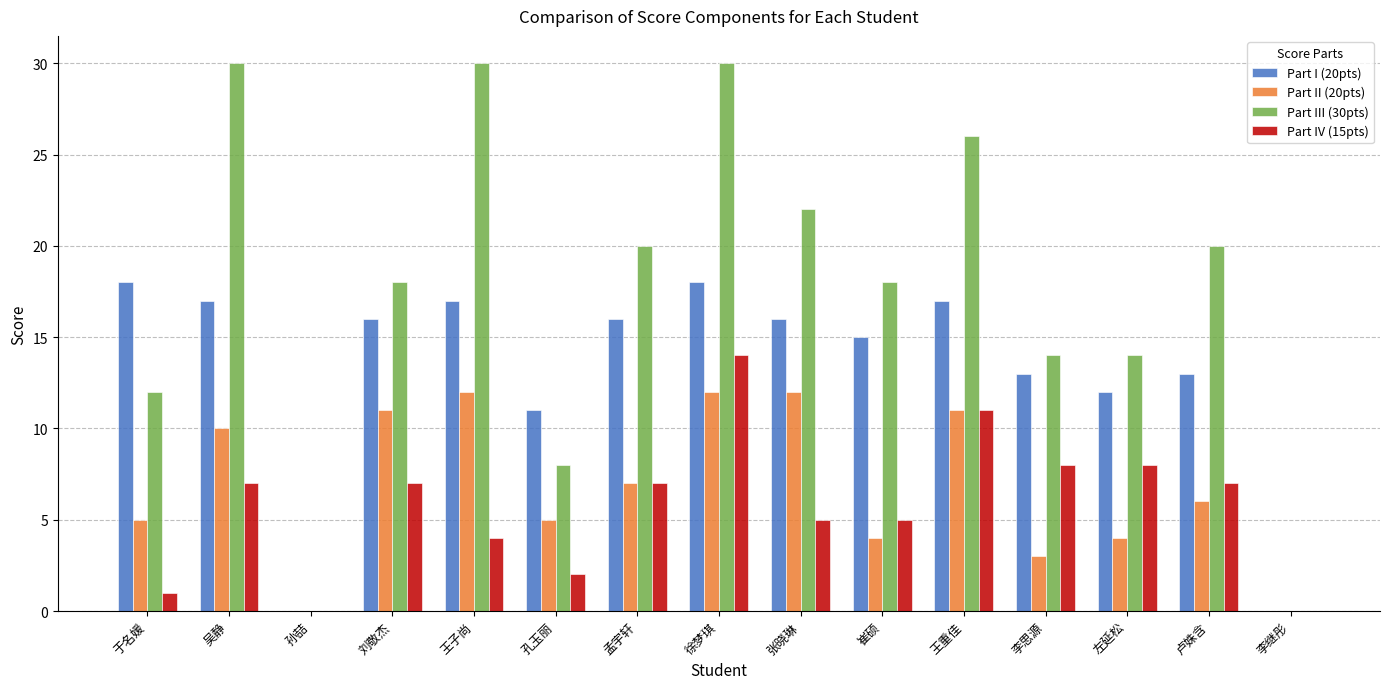

Between 刘敬杰 and 左延松, which series saw the biggest shift?

Part II (20pts)